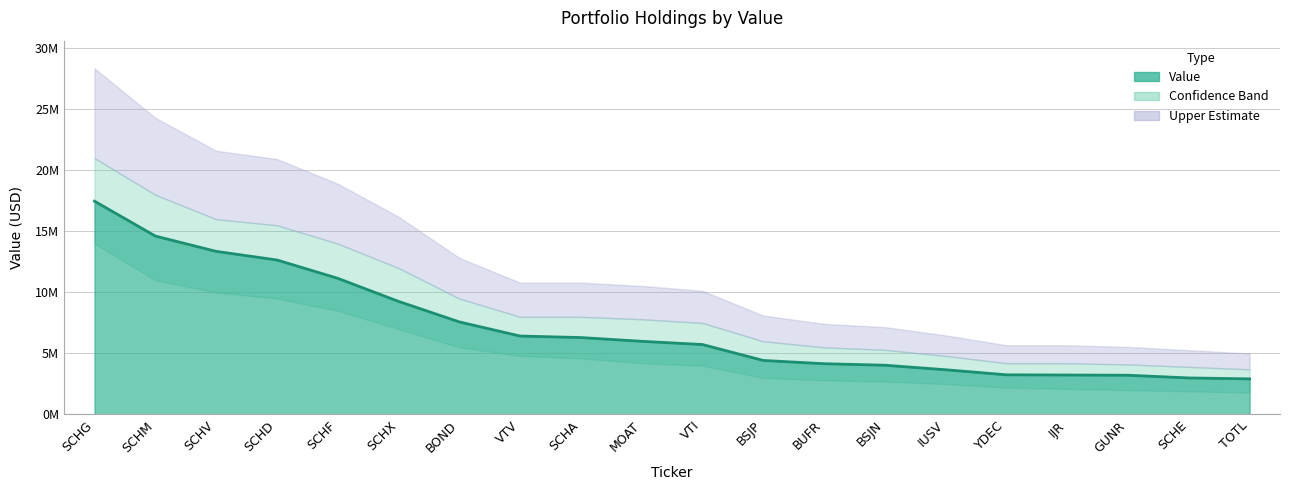

At which label is the value closest to 10194775?

SCHX